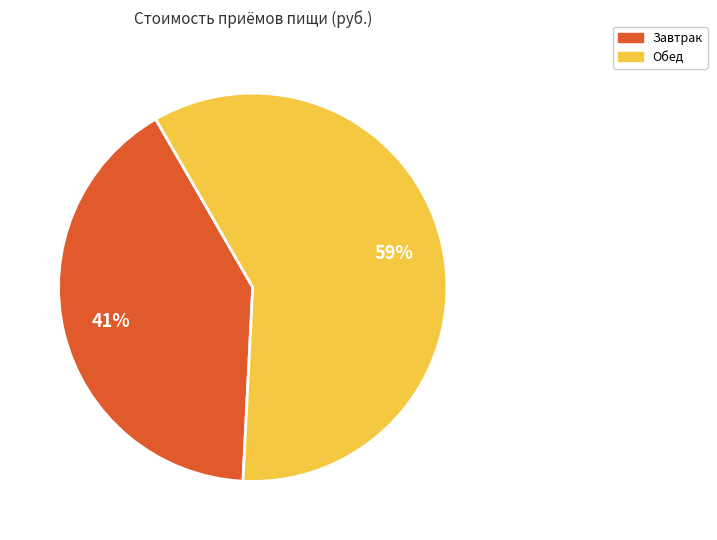

True or false: Завтрак accounts for 33% of the total.

False